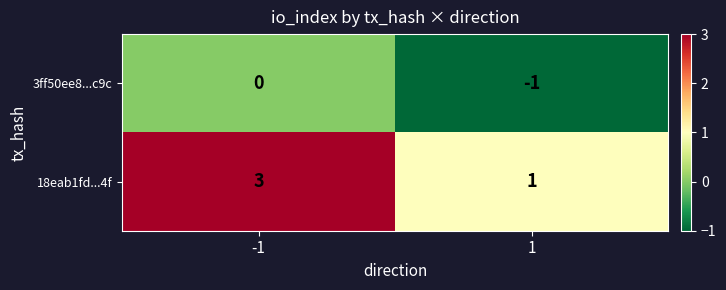

What is the maximum value shown in the chart?

3